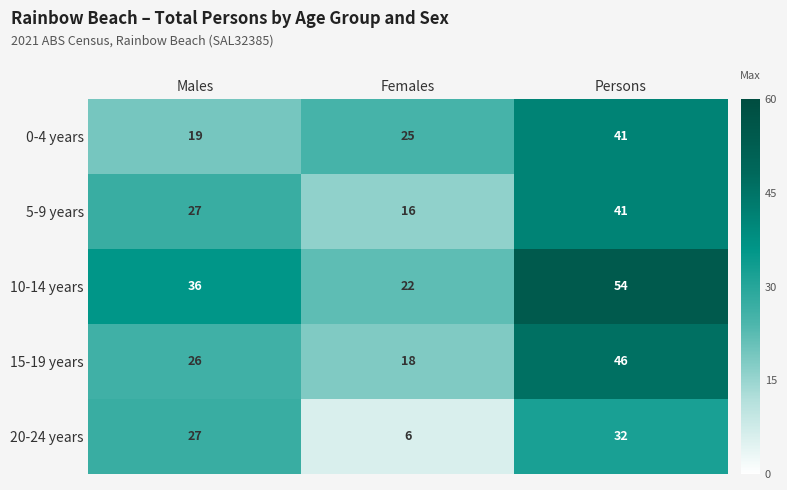

How many data points does each series have?

3